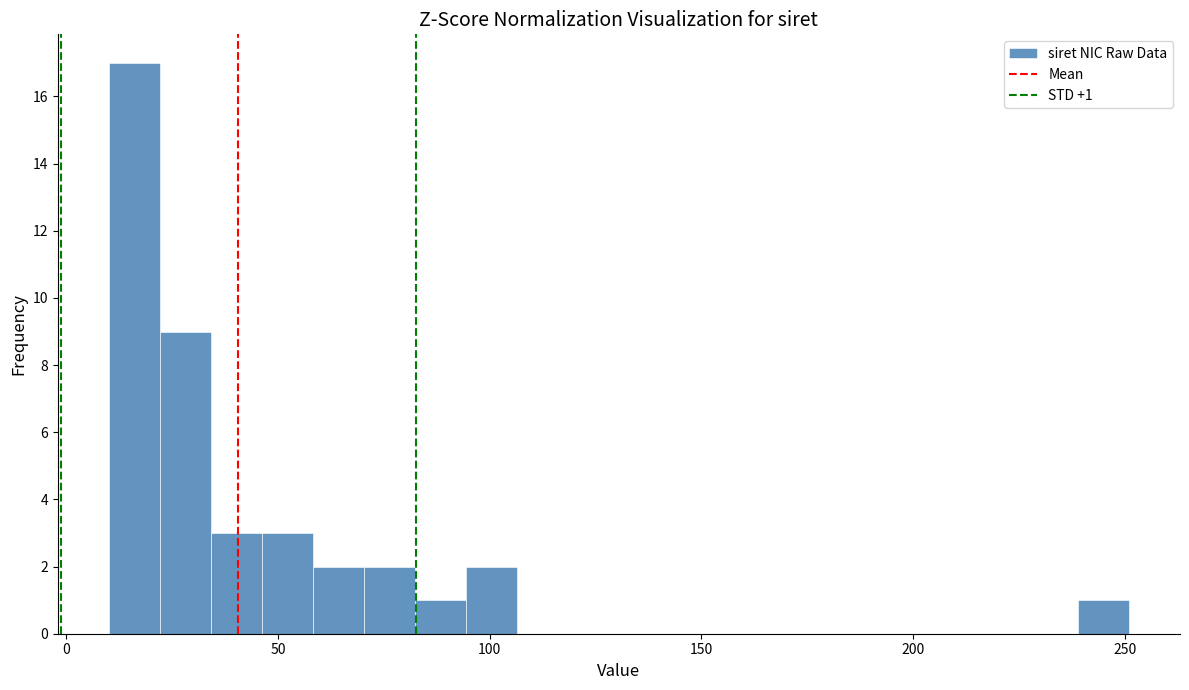

Around what value on the x-axis is the tallest bar? Give the approximate position of its centre, as read against the axis.

15